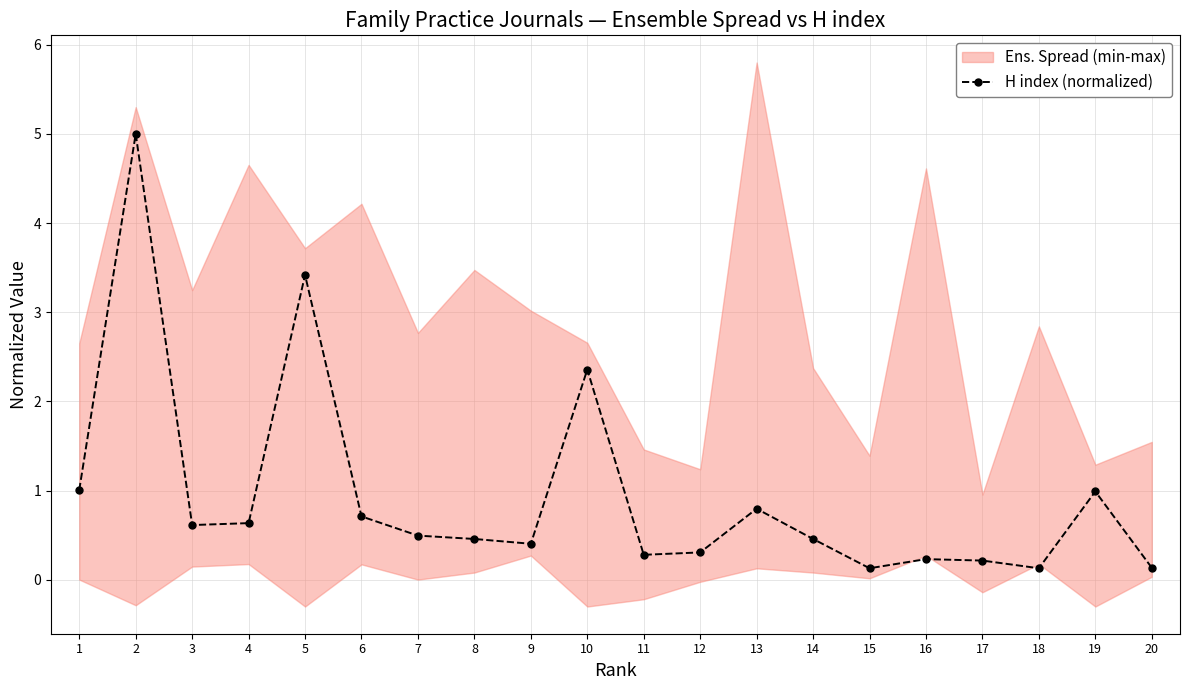

How many points are higher than both their immediate neighbors (excluding endpoints)?

6